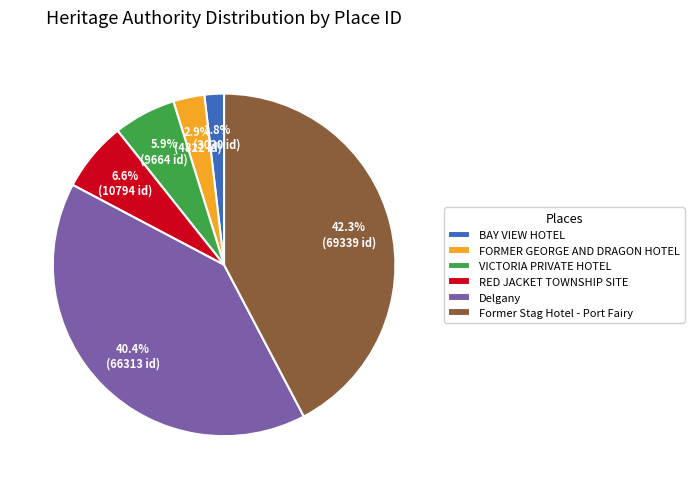

How much of the chart is everything except Former Stag Hotel - Port Fairy?

57.7%